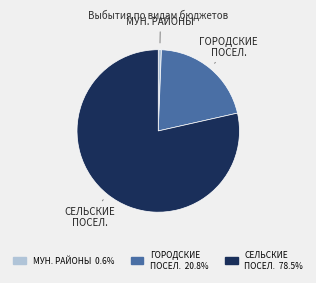

Does any single category account for the majority?

Yes